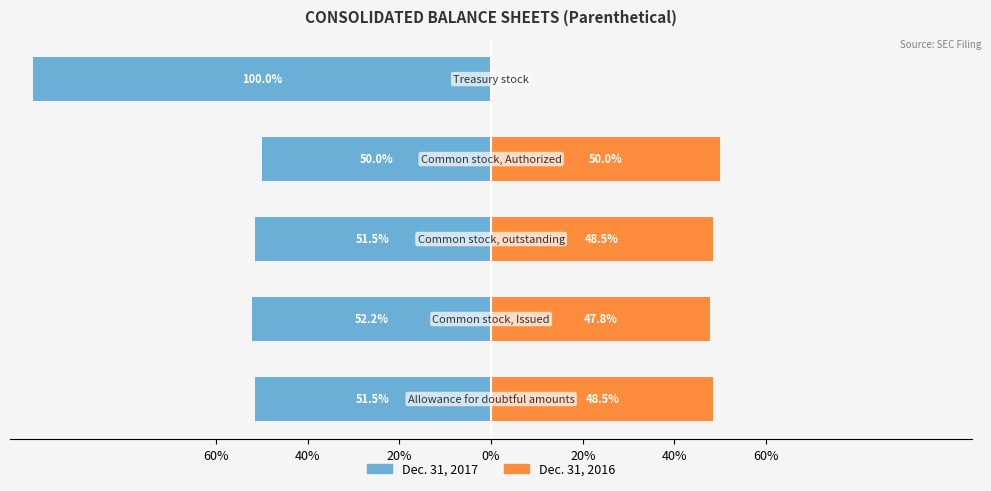

What is the sum of all Dec. 31, 2016 values?

194.7